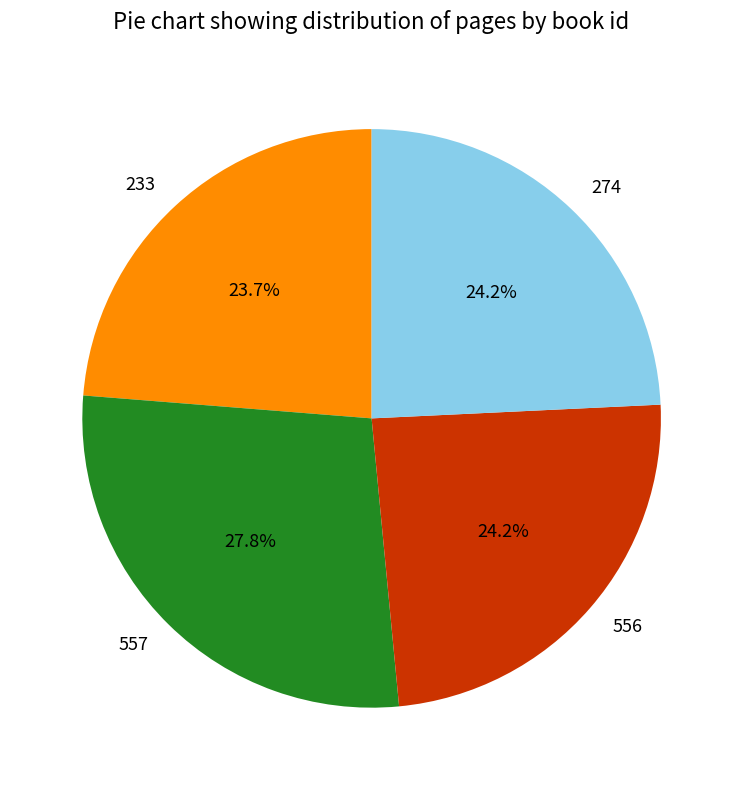

True or false: 557 accounts for 37% of the total.

False